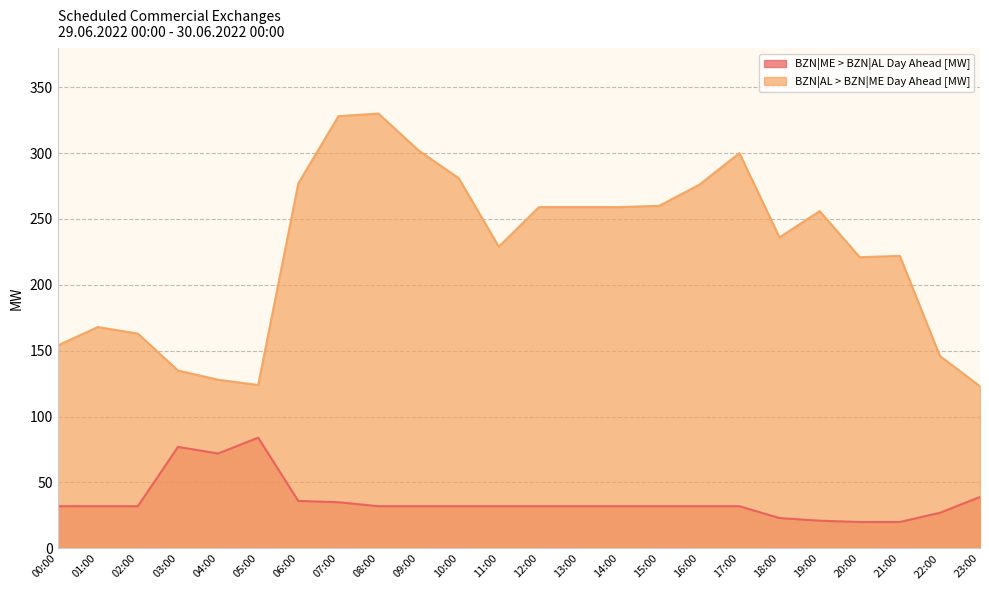

What position from the left is 08:00?

9